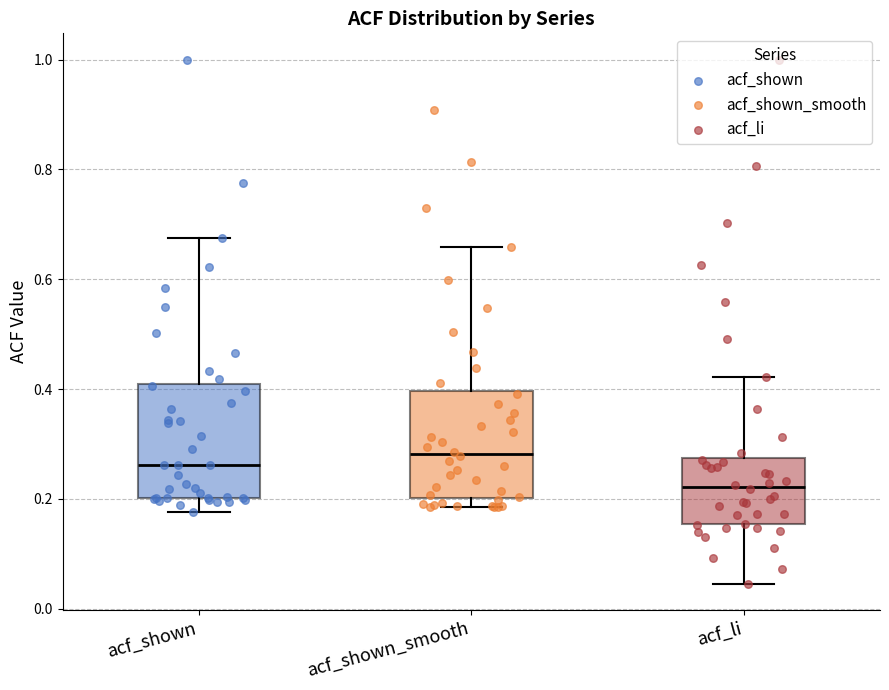

Where is the upper edge of the box for acf_shown_smooth on the y-axis? The values are not printed on the chart, so give them approximately, as read against the axis.

0.40